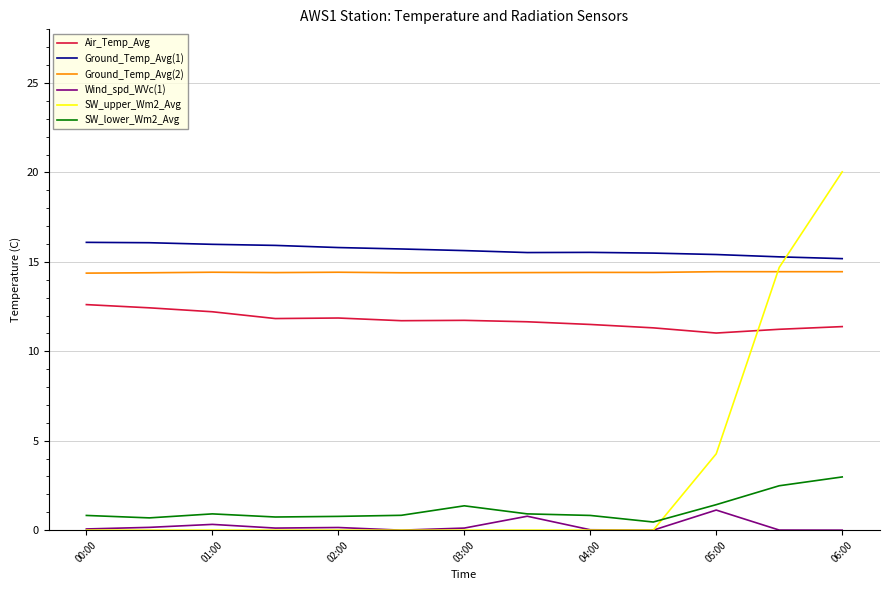

True or false: Ground_Temp_Avg(2) and SW_lower_Wm2_Avg intersect in this chart.

False